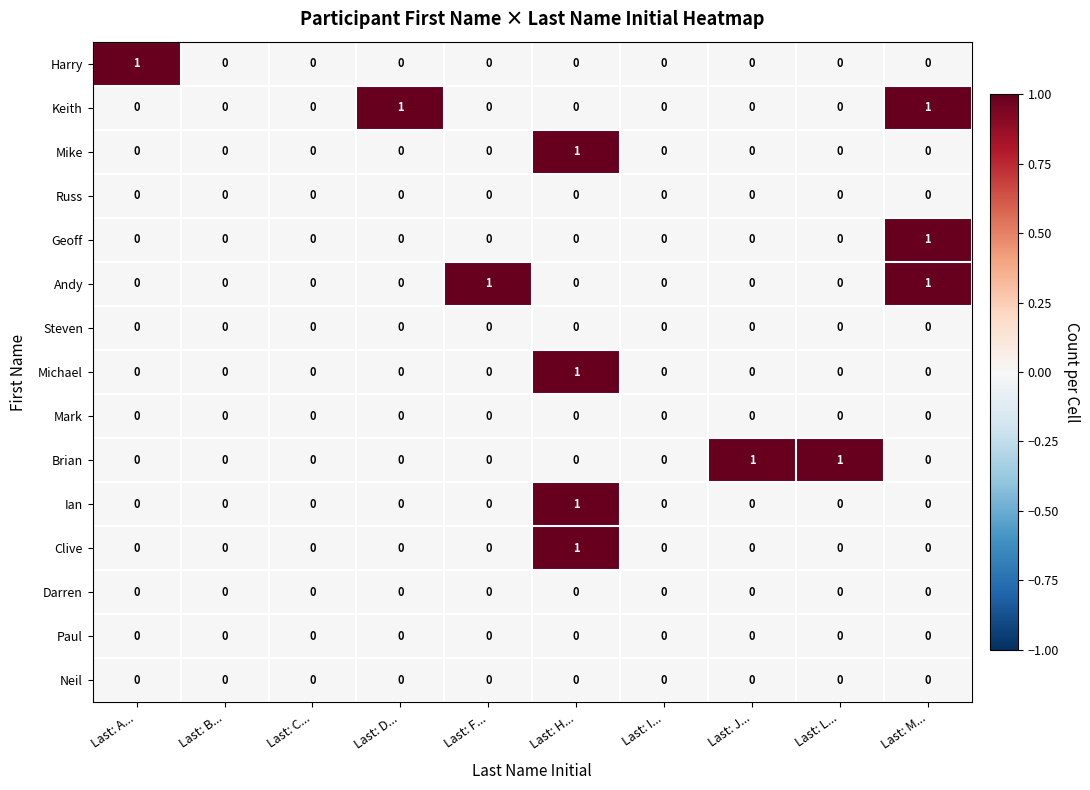

True or false: Harry has a value of 0 at Last: A....

False